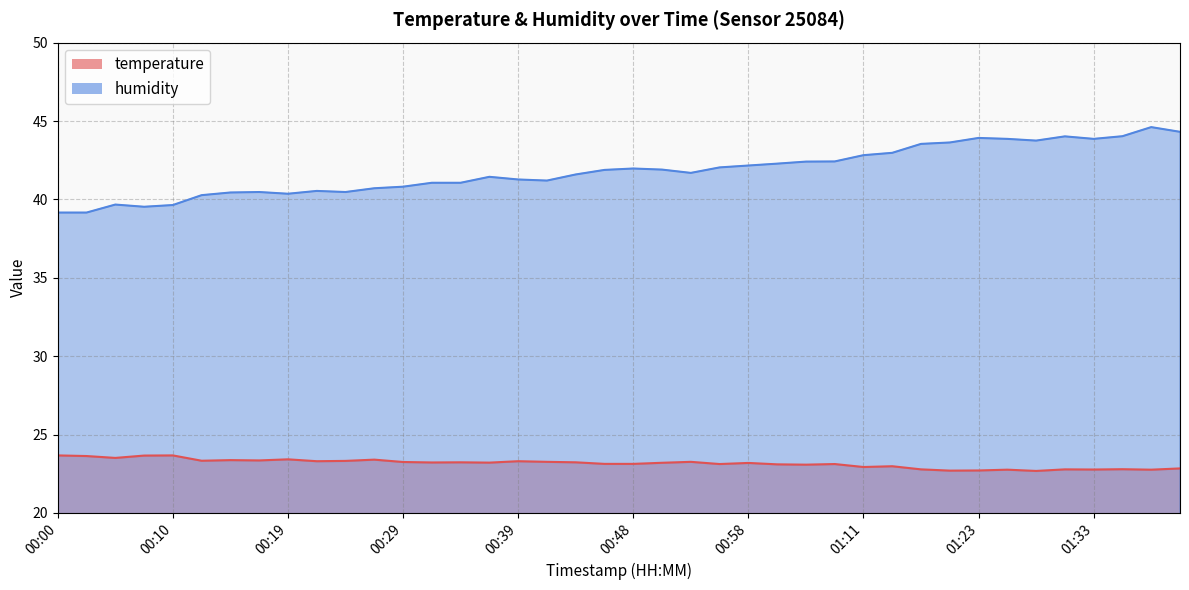

Is it true that humidity equals 43.9 at 01:33?

True